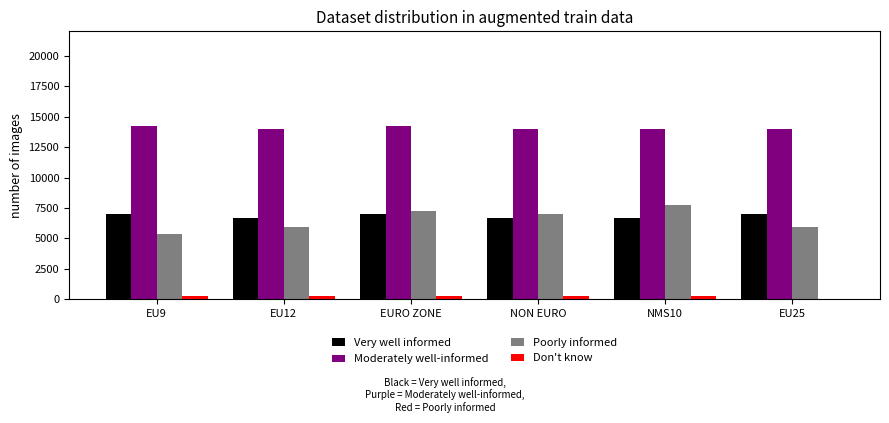

Between EU9 and EURO ZONE, which series saw the biggest shift?

Poorly informed